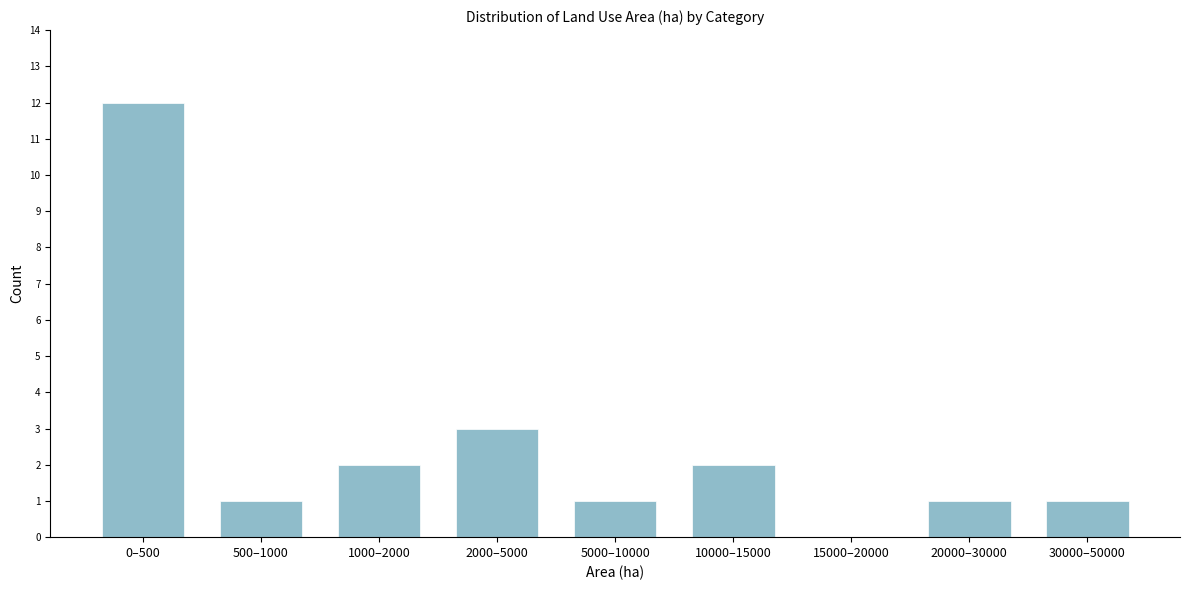

Reading left to right, what are all the values shown in this chart?

0–500=12	500–1000=1	1000–2000=2	2000–5000=3	5000–10000=1	10000–15000=2	15000–20000=0	20000–30000=1	30000–50000=1